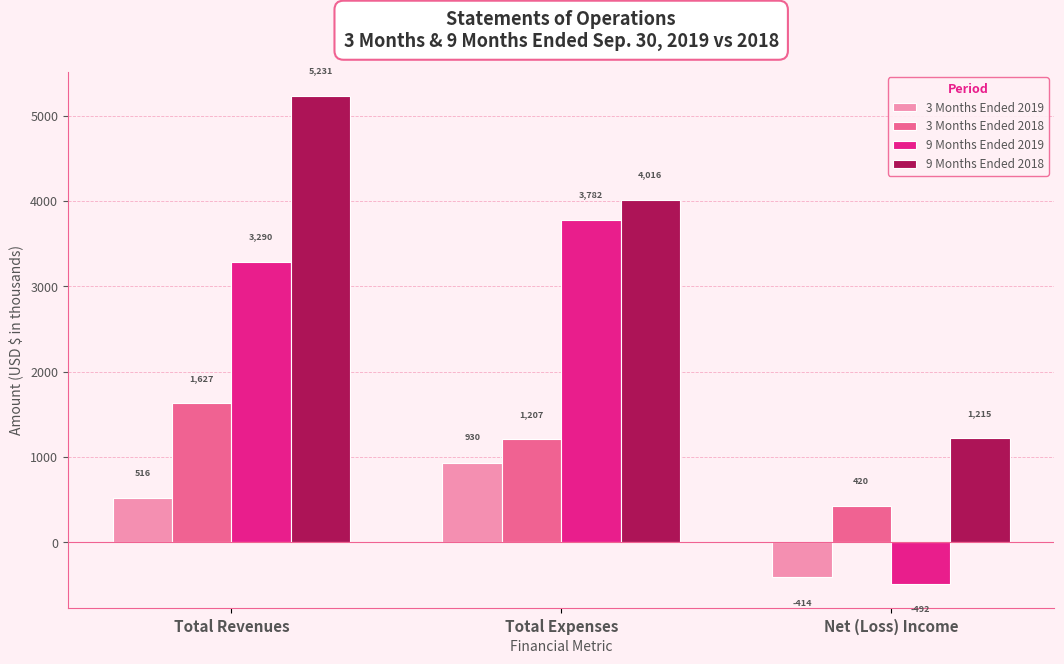

Rank the series by their average value, from highest to lowest.

9 Months Ended 2018, 9 Months Ended 2019, 3 Months Ended 2018, 3 Months Ended 2019